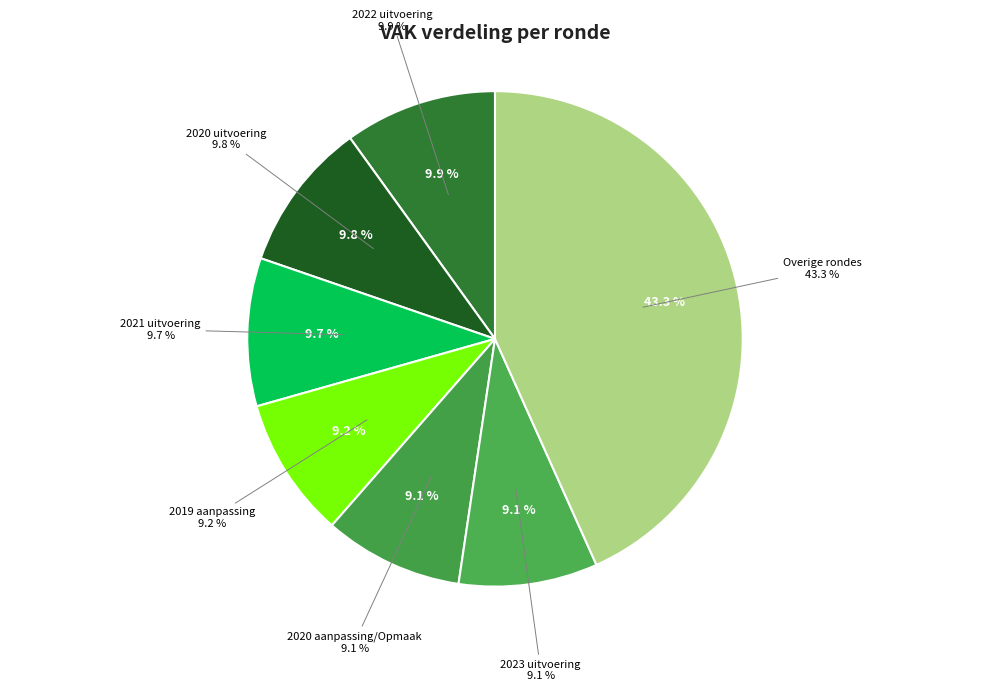

Is the sum of 2019 opmaak and 2019 aanpassing greater than half?

No